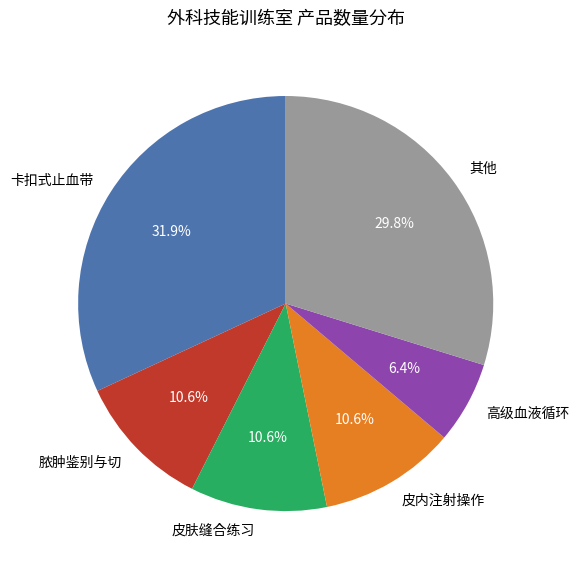

Count the number of slices in the pie.

6